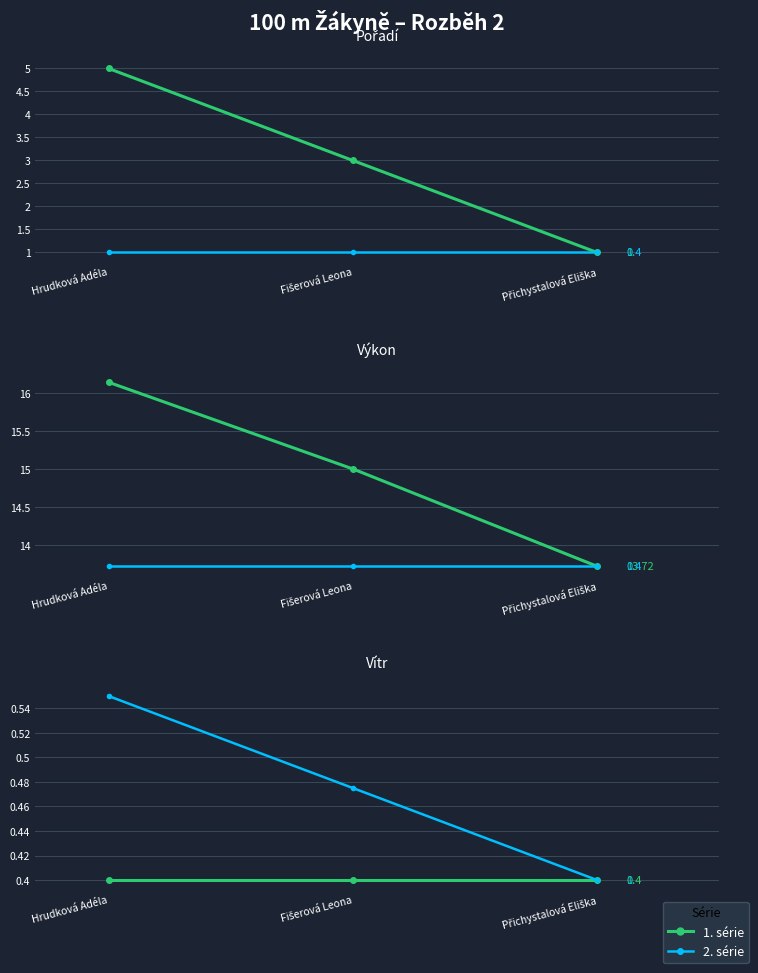

Rank the series at Hrudková Adéla from highest to lowest value.

Výkon, Pořadí, Vítr